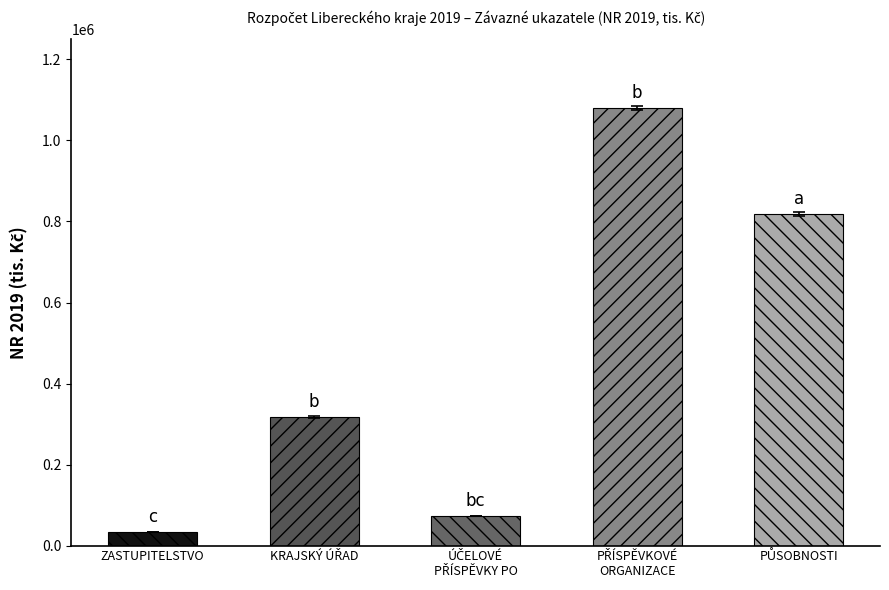

Does the chart contain any negative values?

No